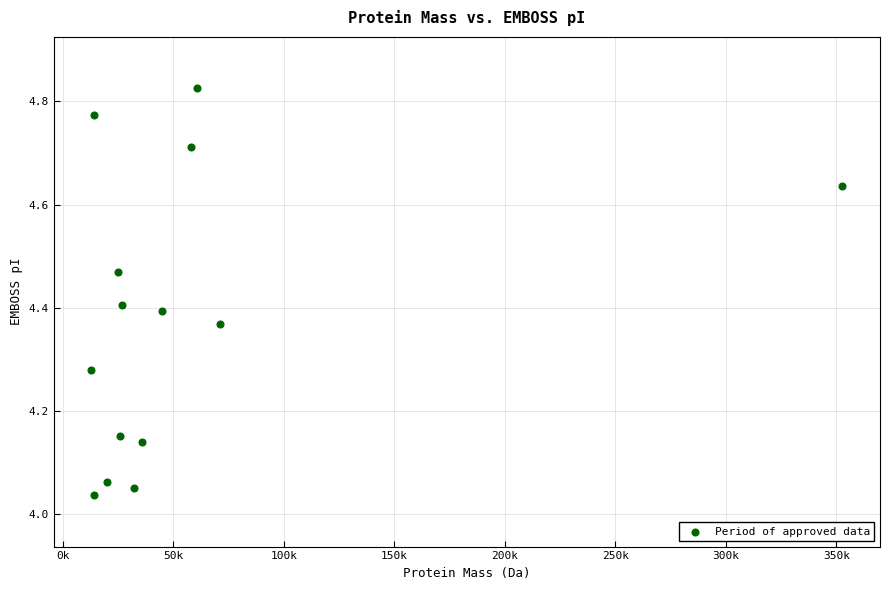

What is the range of X values (max minus min)?

339917.2